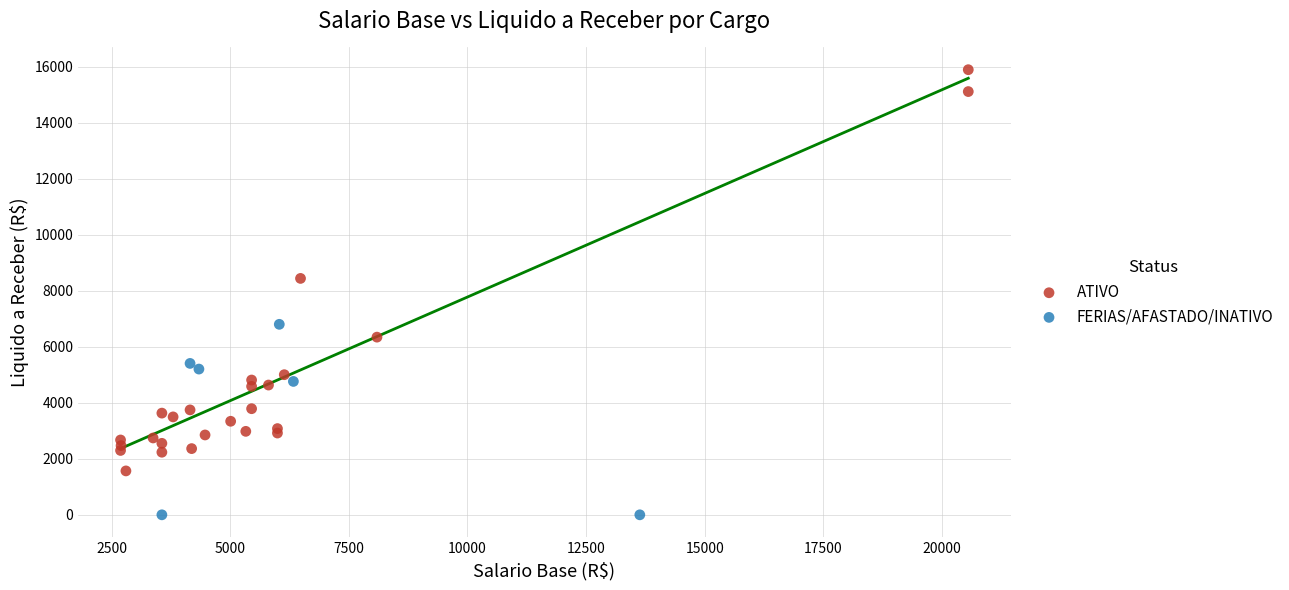

What are all the series names shown in the legend?

ATIVO, FERIAS/AFASTADO/INATIVO